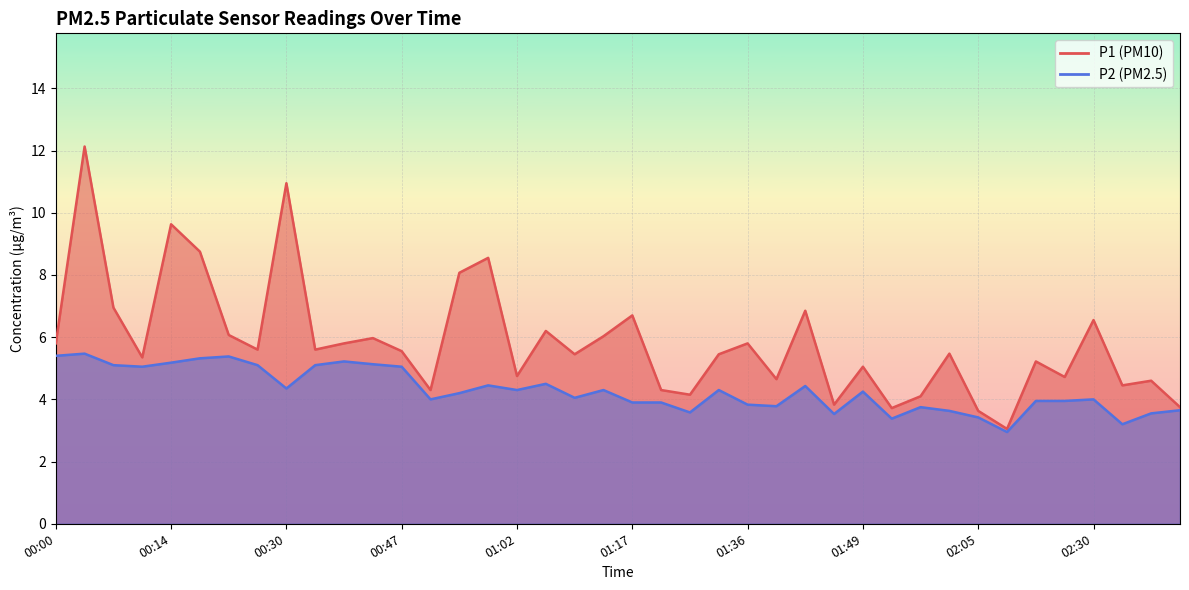

True or false: P2 and P1 cross at least once.

False